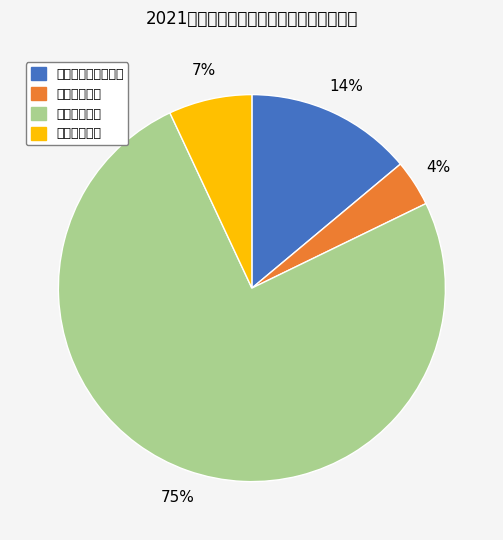

What portion of the pie excludes 卫生健康支出?

96.1%